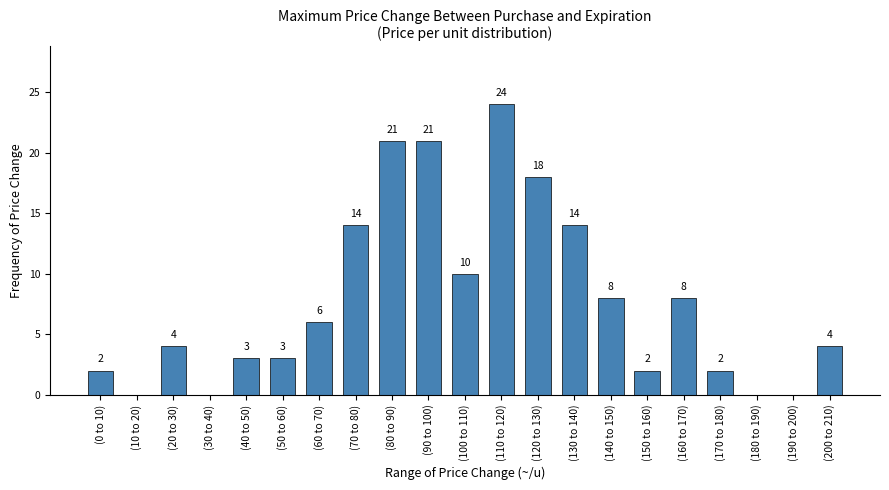

Reading right to left, list all the values displayed in this chart.

(200 to 210)=4	(190 to 200)=0	(180 to 190)=0	(170 to 180)=2	(160 to 170)=8	(150 to 160)=2	(140 to 150)=8	(130 to 140)=14	(120 to 130)=18	(110 to 120)=24	(100 to 110)=10	(90 to 100)=21	(80 to 90)=21	(70 to 80)=14	(60 to 70)=6	(50 to 60)=3	(40 to 50)=3	(30 to 40)=0	(20 to 30)=4	(10 to 20)=0	(0 to 10)=2